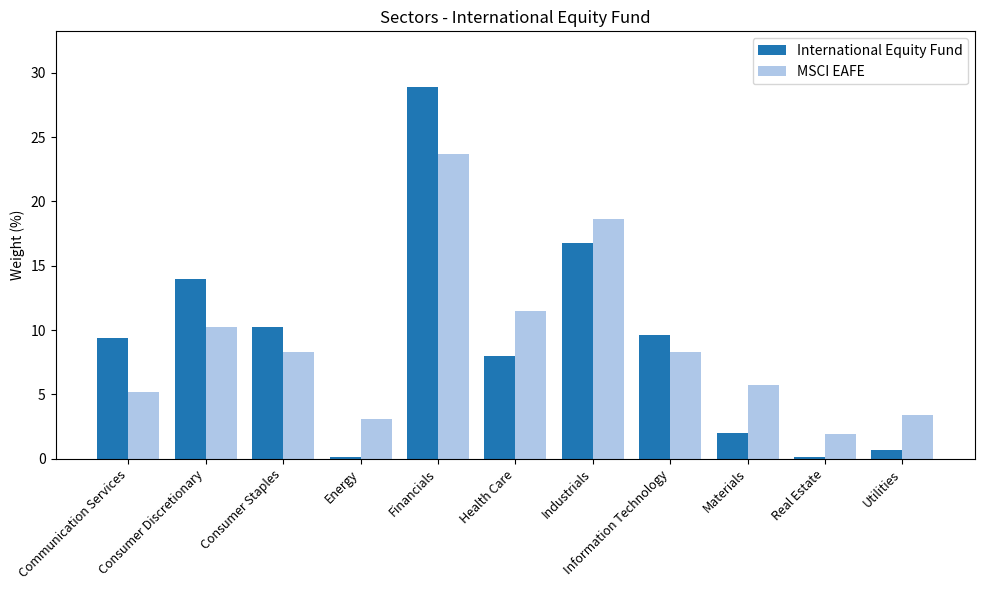

At which label is MSCI EAFE closest to 12?

Health Care